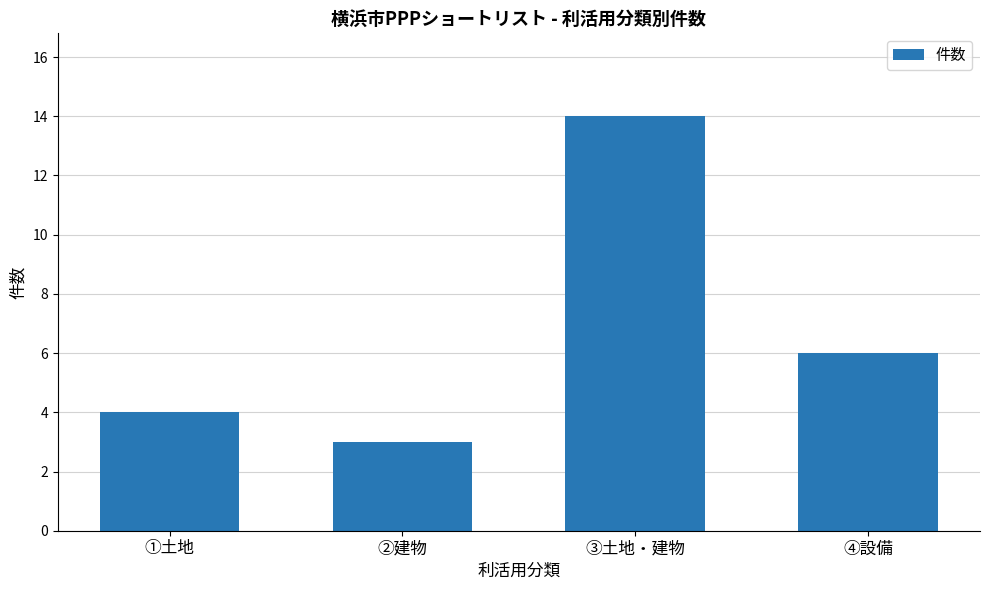

Reading right to left, transcribe all the data shown in this chart.

④設備=6	③土地・建物=14	②建物=3	①土地=4